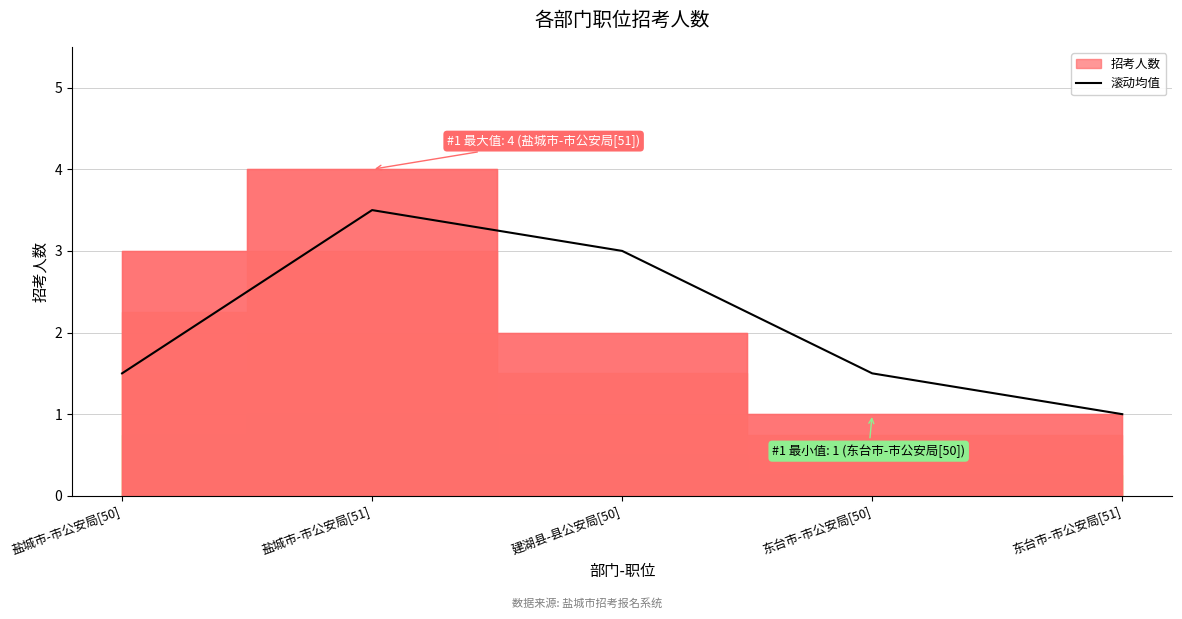

Reading right to left, what are all the values shown in this chart?

东台市-市公安局[51]=1.0	东台市-市公安局[50]=1.5	建湖县-县公安局[50]=3.0	盐城市-市公安局[51]=3.5	盐城市-市公安局[50]=1.5